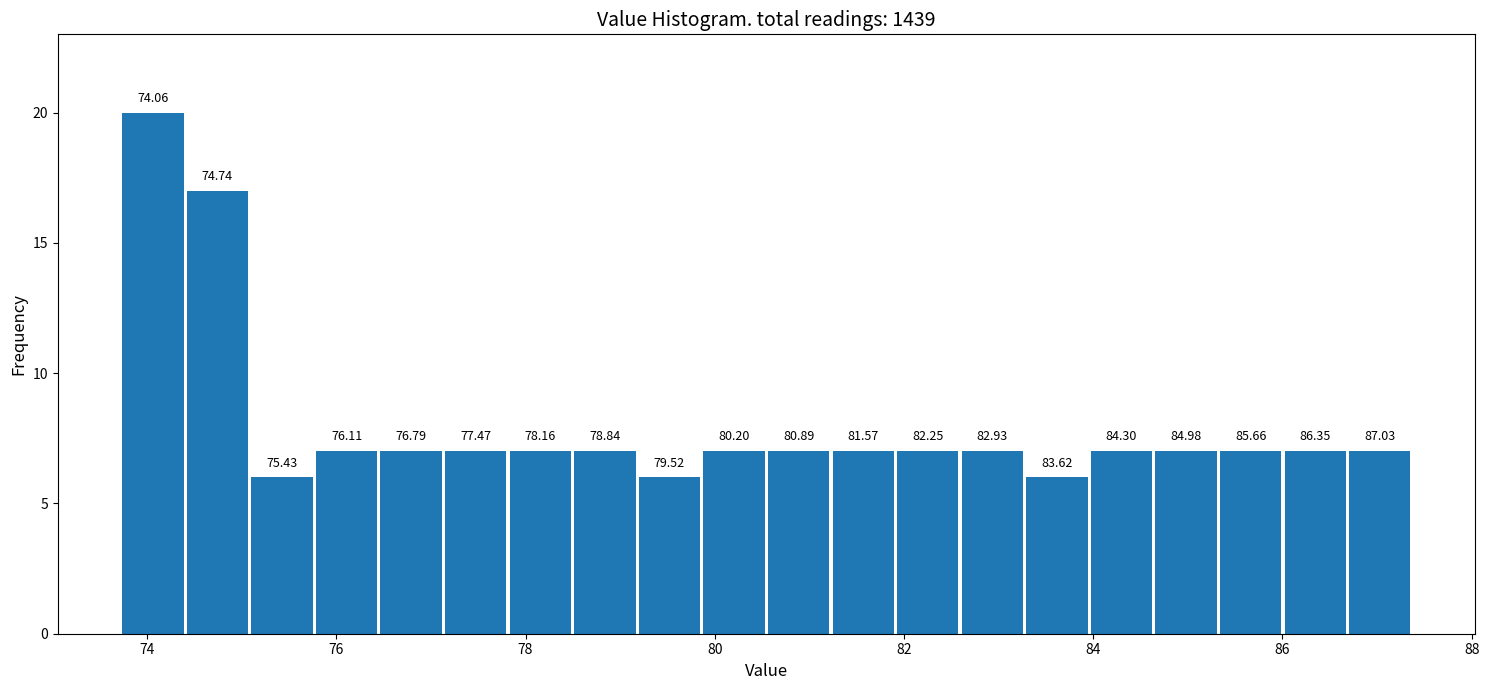

Read against the x-axis, roughly where is the centre of the tallest bar?

74.0